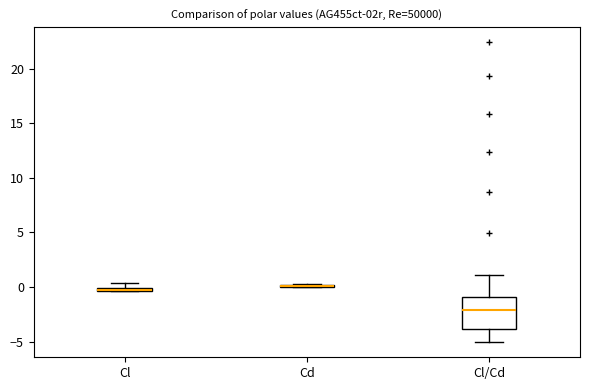

Comparing the boxes themselves (not the whiskers), which one is the tallest?

Cl/Cd